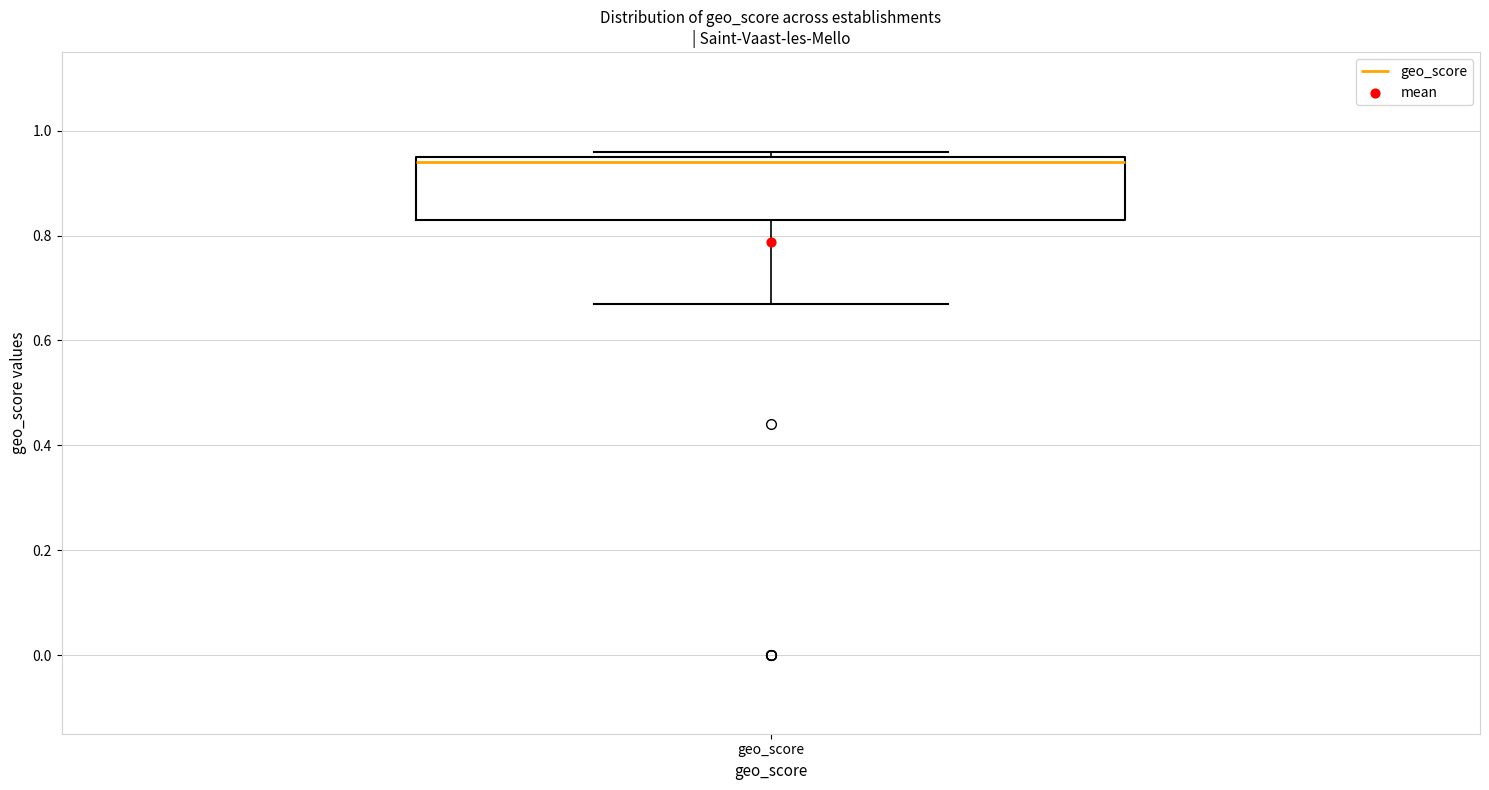

Where does the lower whisker of the box for geo_score end on the y-axis? The values are not printed on the chart, so give them approximately, as read against the axis.

0.68